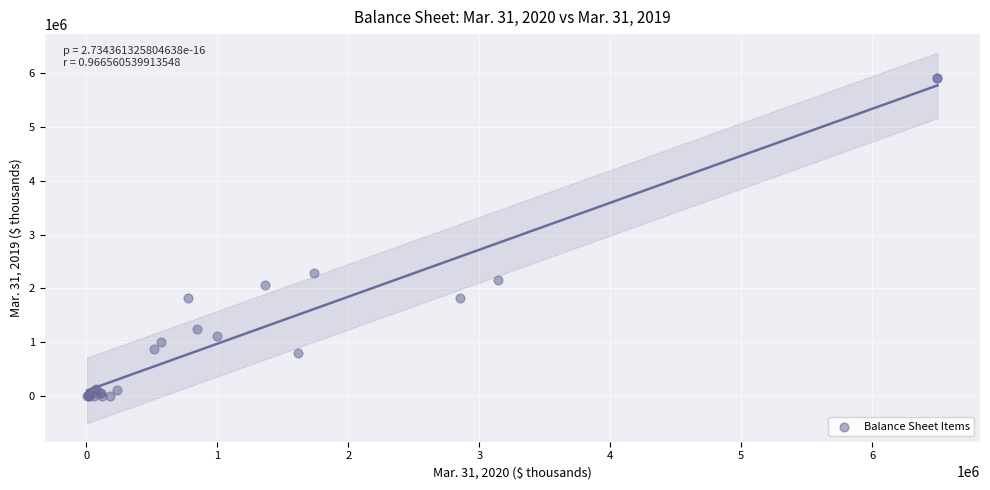

What Y value in the scatter plot is closest to 2951246?

2277818